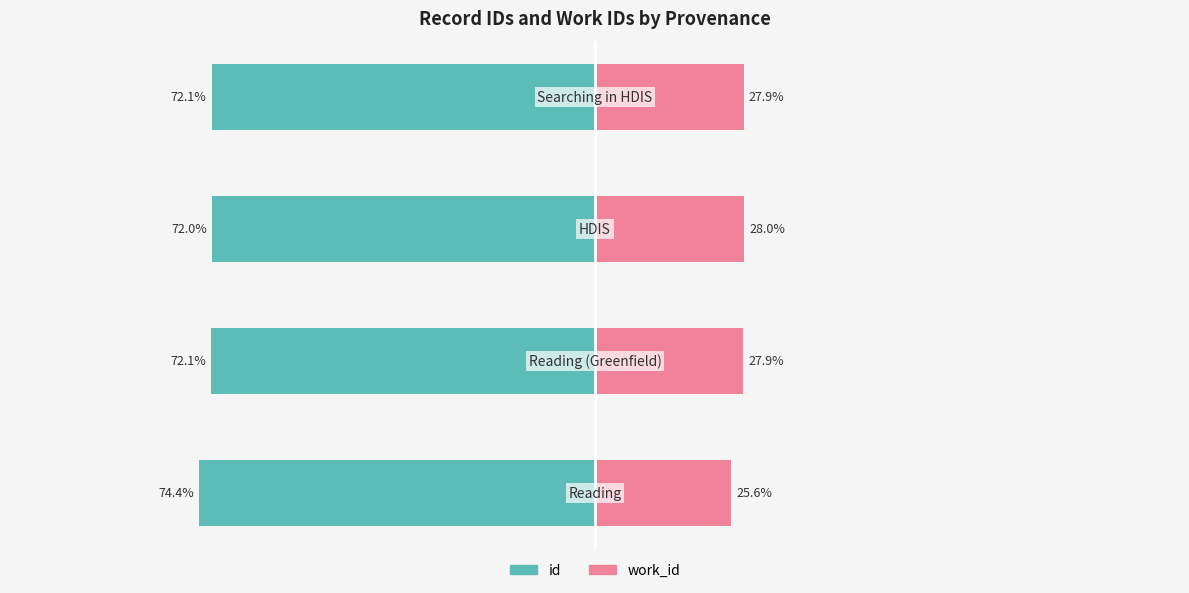

True or false: id has a value of -31.4 at −50.

False